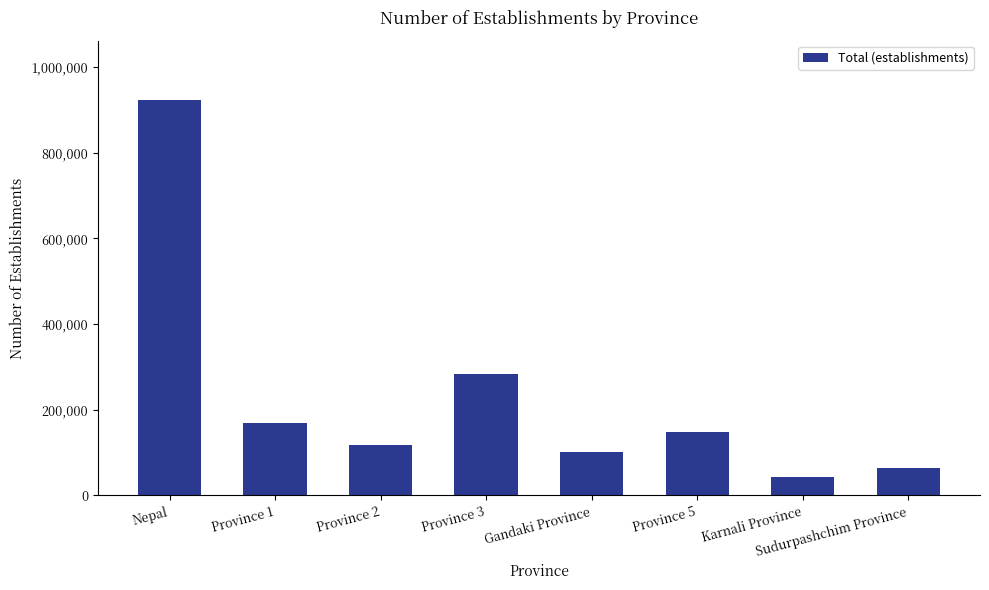

What position from the right is Province 3?

5